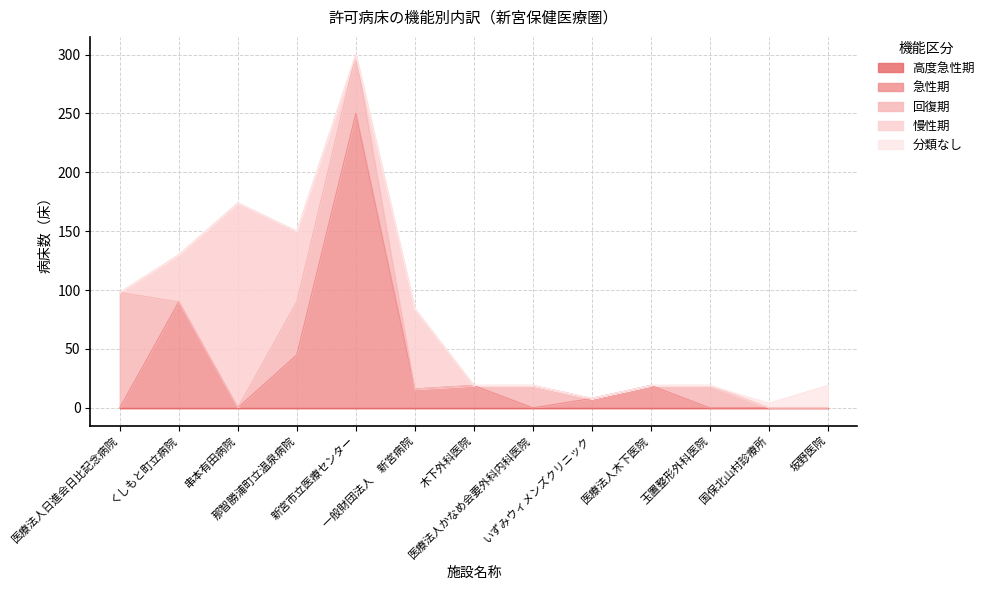

What is the total value across all series at くしもと町立病院?

130